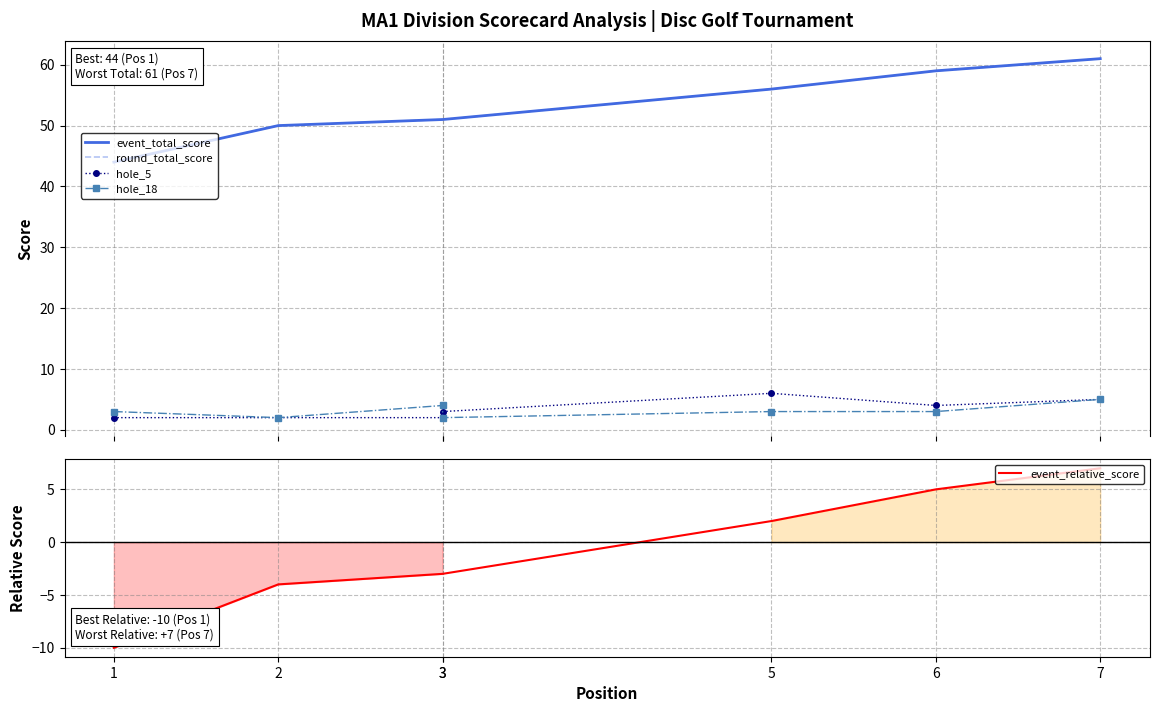

Where is hole_5 nearest to the value 4?

6